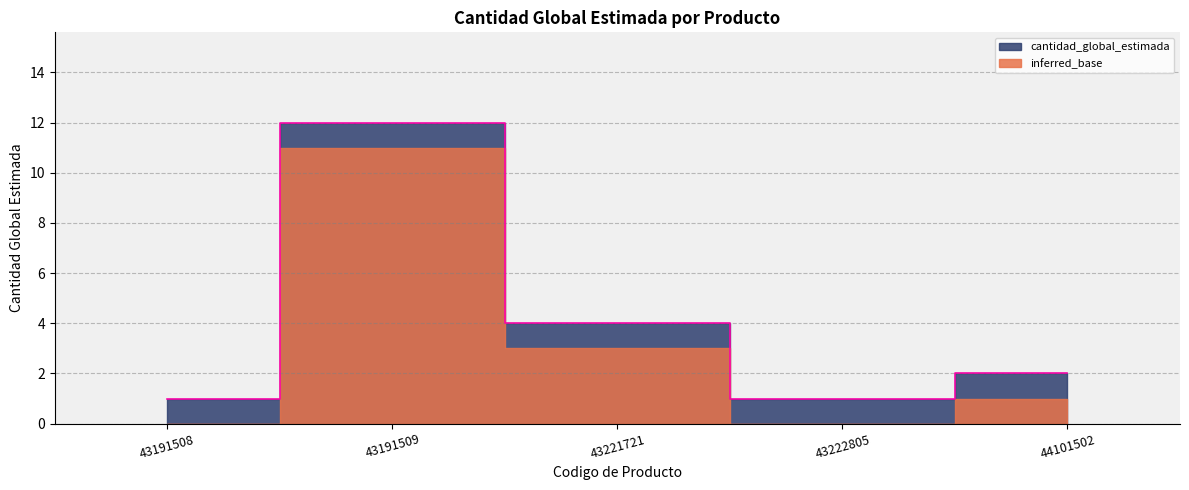

Reading left to right, transcribe all the data shown in this chart.

43191508=1	43191509=12	43221721=4	43222805=1	44101502=2